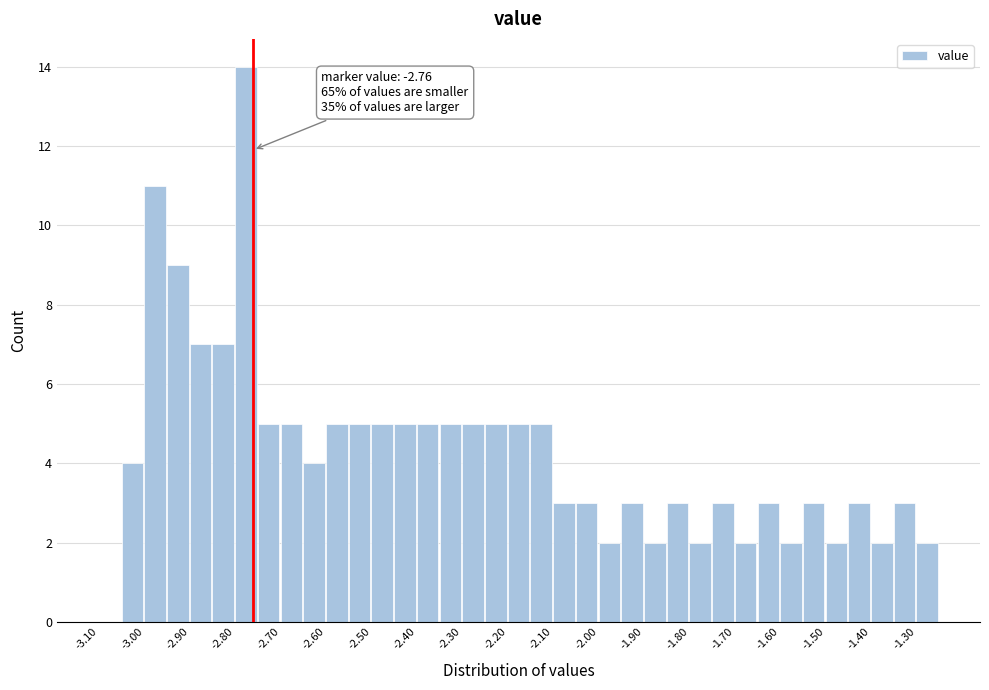

Which range on the x-axis has the tallest bar?

-2.80 to -2.75